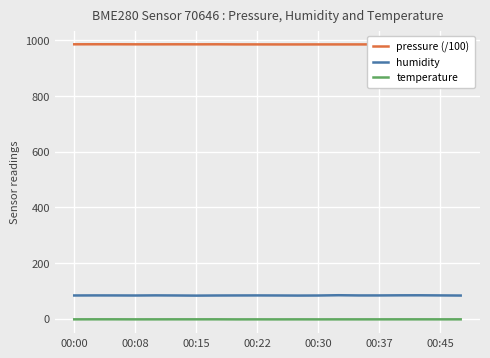

What is the sum of the humidity values at 19 and 11?

166.4